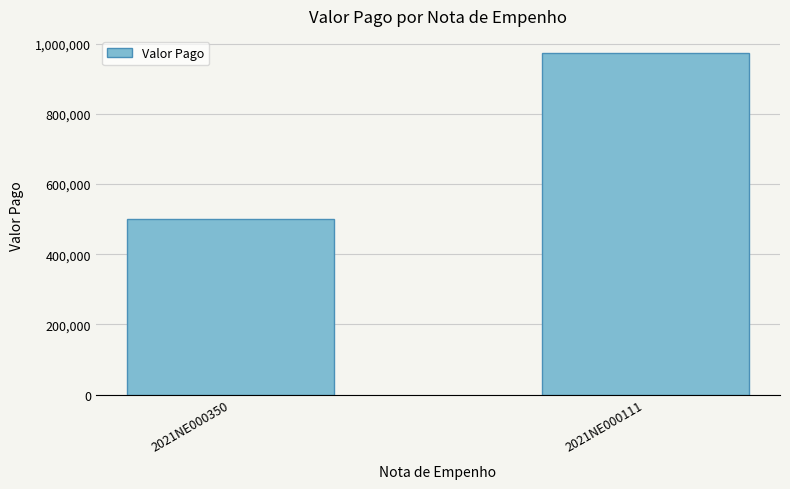

Reading left to right, what are all the values shown in this chart?

2021NE000350=500000.0	2021NE000111=973236.7